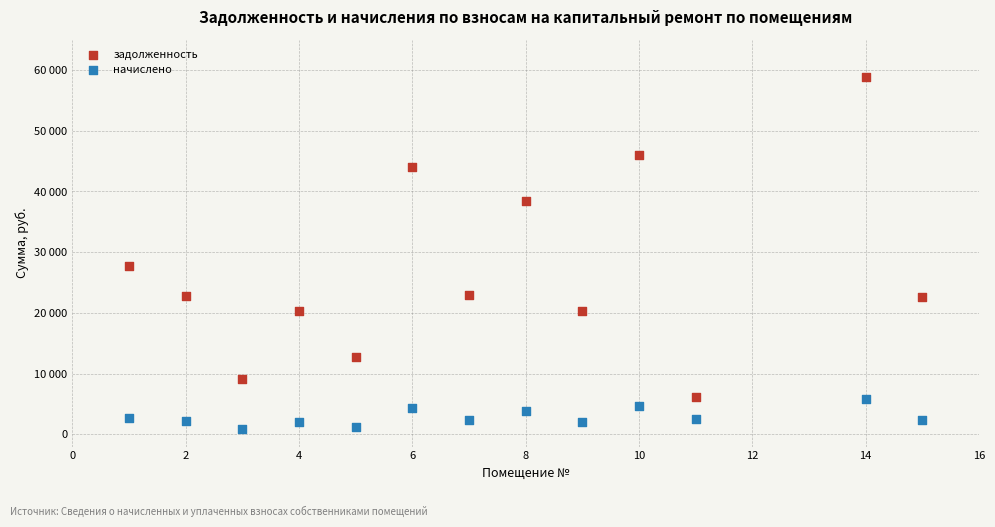

What are all the series names shown in the legend?

задолженность, начислено